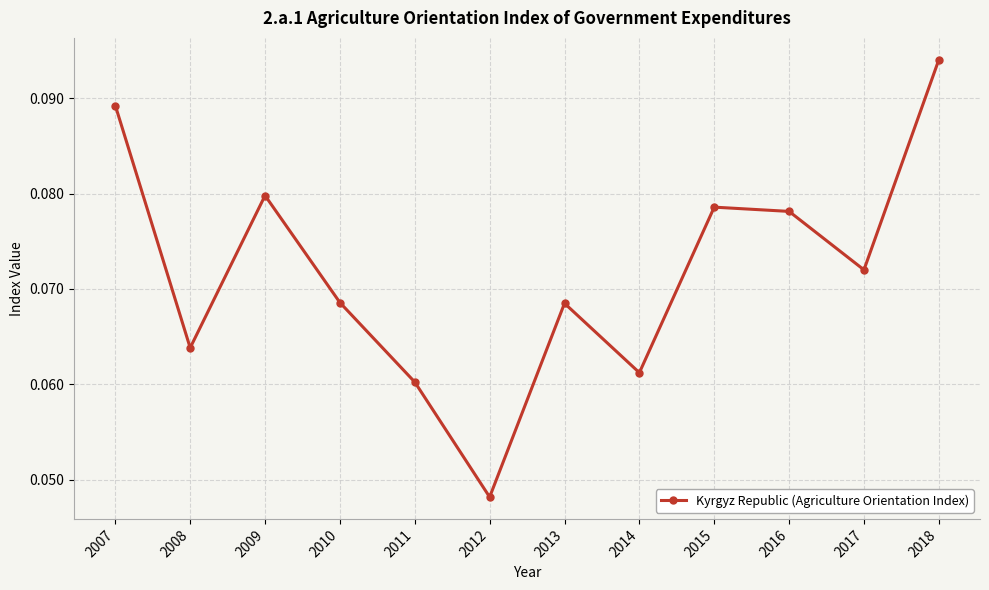

Which has a higher value, 2009 or 2017?

2009